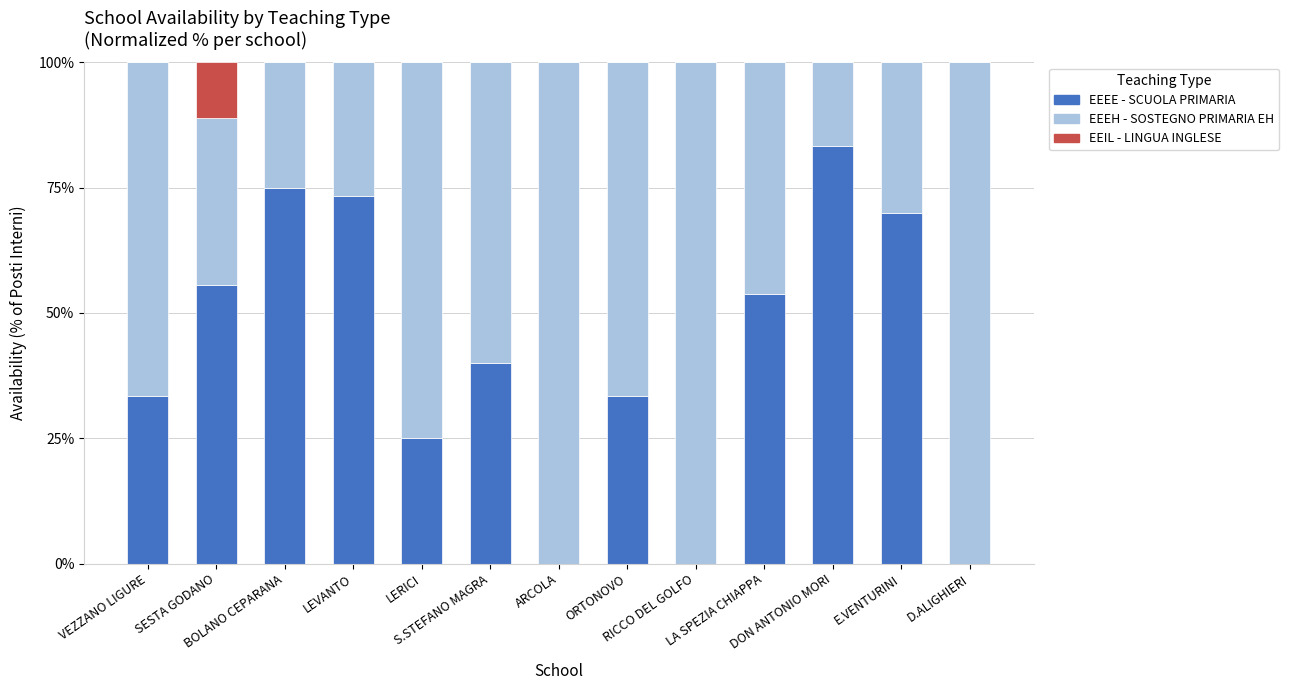

What is the highest value of the EEEE - SCUOLA PRIMARIA series?

83.3